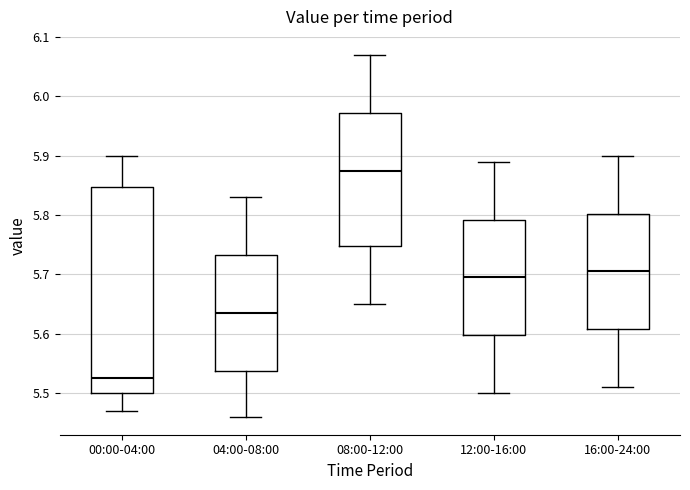

Where does the median line of the box for 04:00-08:00 sit on the y-axis? The values are not printed on the chart, so give them approximately, as read against the axis.

5.64